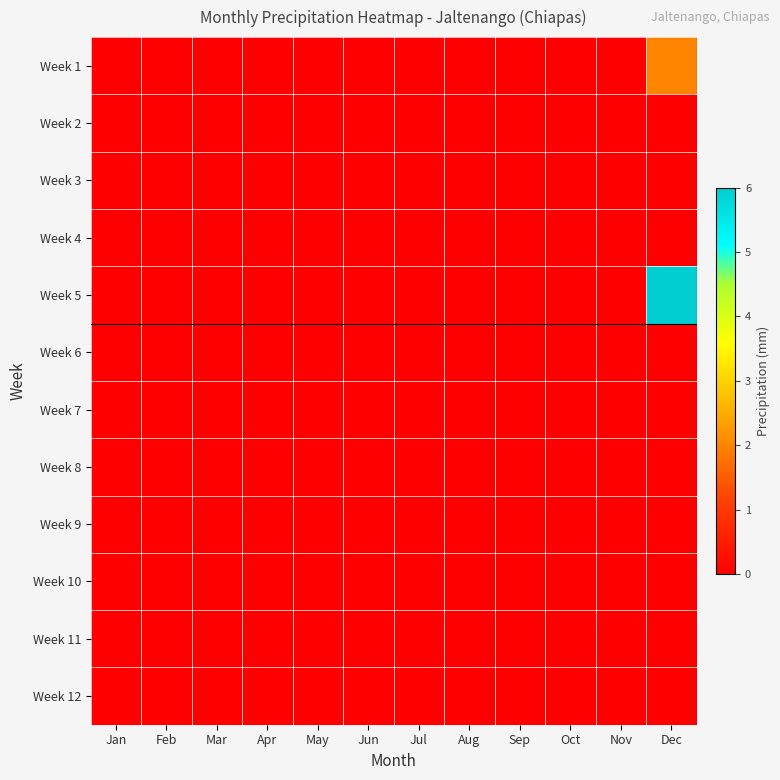

Which series has the widest spread of values?

Week 5